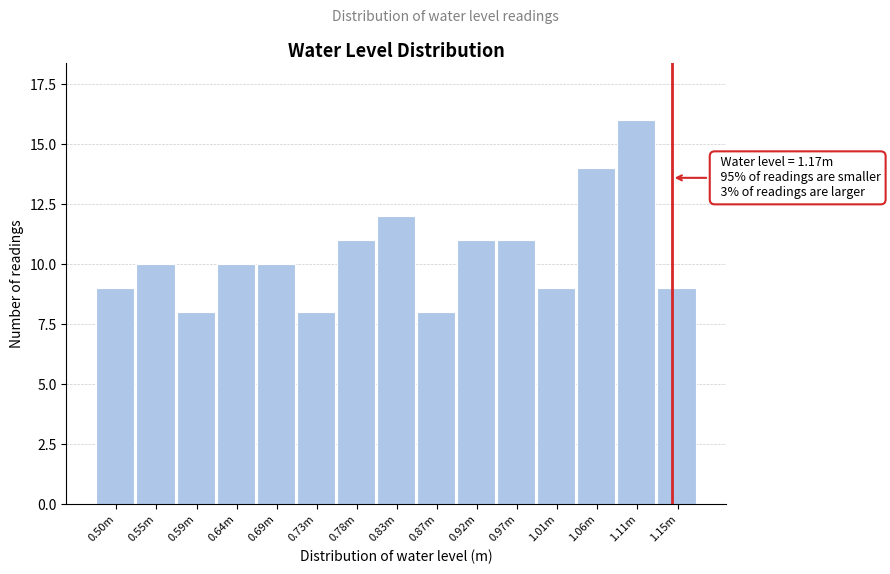

Reading left to right, extract all data points from this chart.

0.50m=9	0.55m=10	0.59m=8	0.64m=10	0.69m=10	0.73m=8	0.78m=11	0.83m=12	0.87m=8	0.92m=11	0.97m=11	1.01m=9	1.06m=14	1.11m=16	1.15m=9